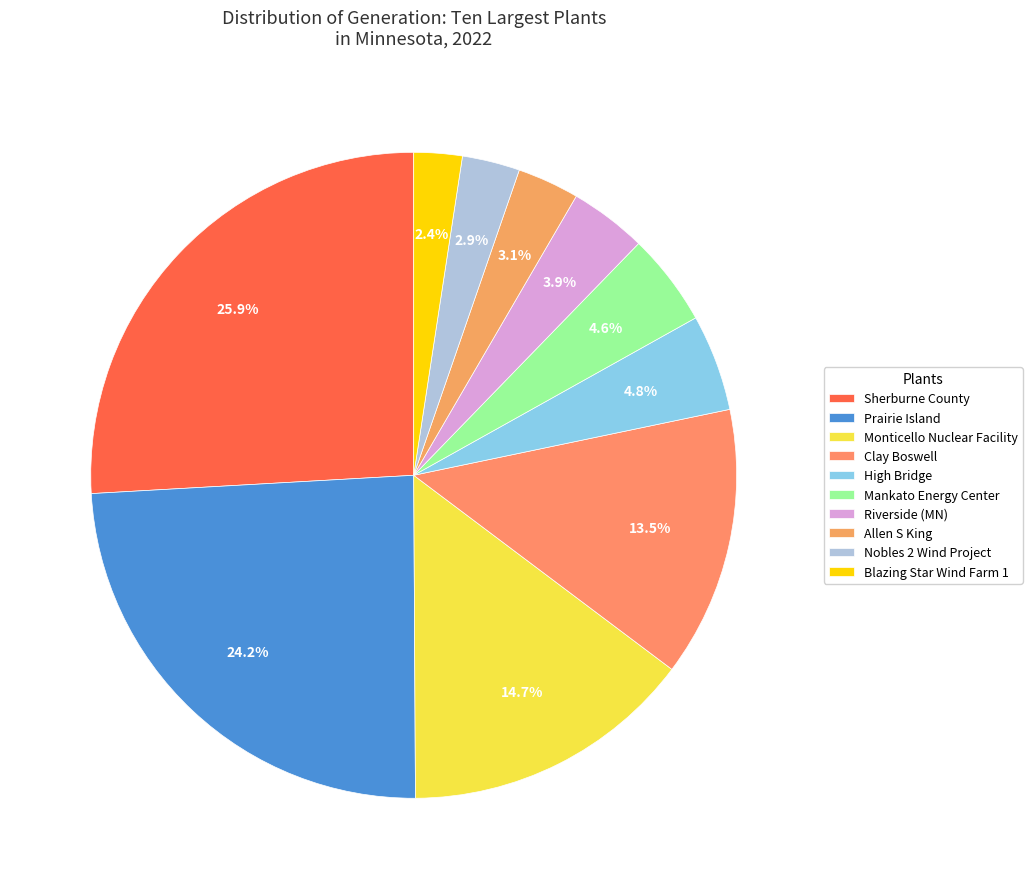

How many slices are in this pie chart?

10